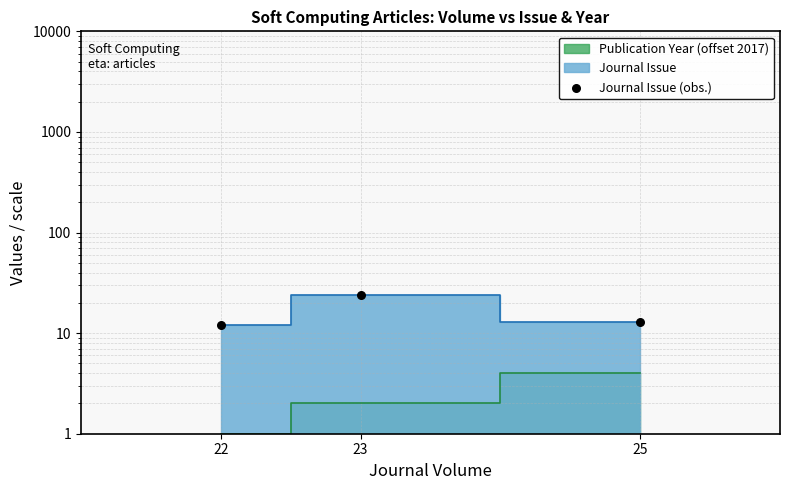

Approximately how many times larger is the value at 22 compared to 25?

0.9